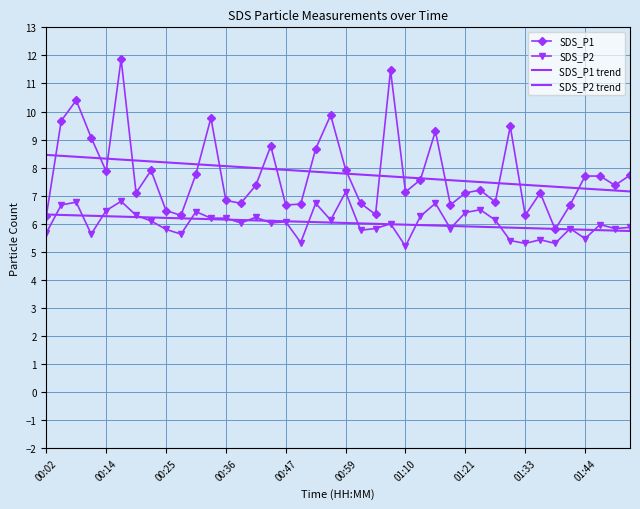

Which category has the highest value in the SDS_P2 series?

00:59